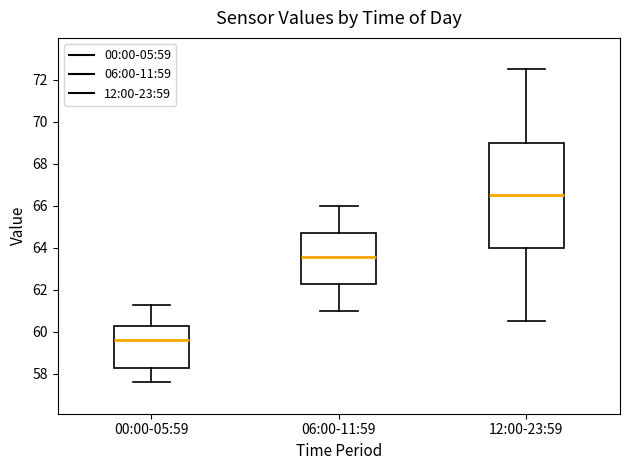

Which box has the highest median line?

12:00-23:59